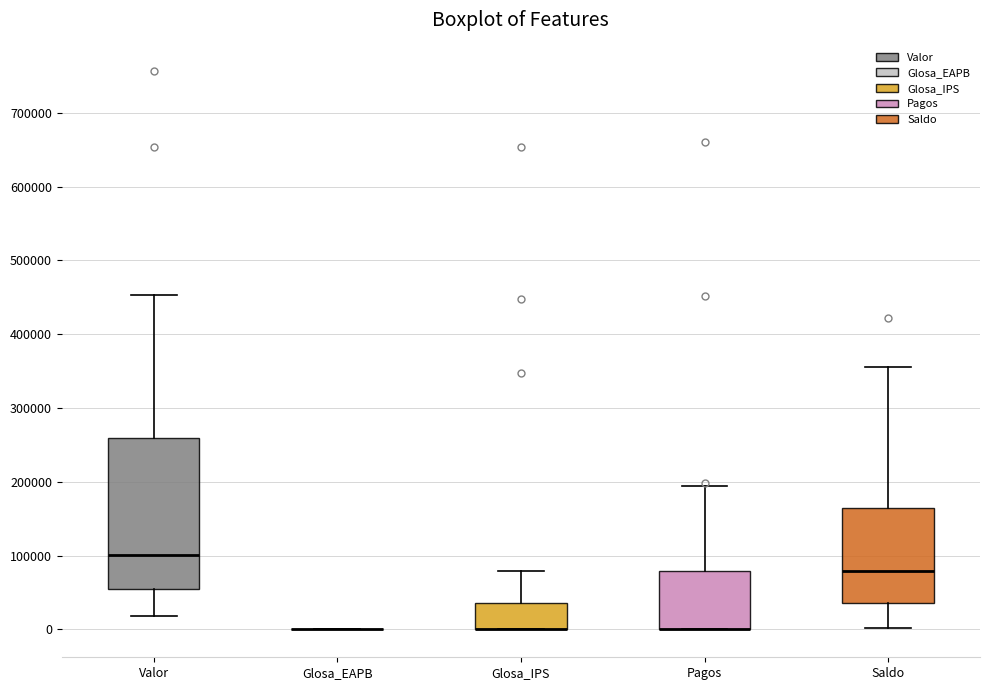

Reading left to right, read every box against the y-axis: the position of its median line, the range the box covers, and the ends of its whiskers. The values are not printed on the chart, so give them approximately, as read against the axis.

Valor: median 100000, box 50000 to 260000, whiskers 20000 to 450000
Glosa_EAPB: box collapsed to a line at 0, whiskers 0 to 0
Glosa_IPS: median 0 (drawn on the box's lower edge), box 0 to 40000, whiskers 0 to 80000
Pagos: median 0 (drawn on the box's lower edge), box 0 to 80000, whiskers 0 to 190000
Saldo: median 80000, box 40000 to 160000, whiskers 0 to 360000